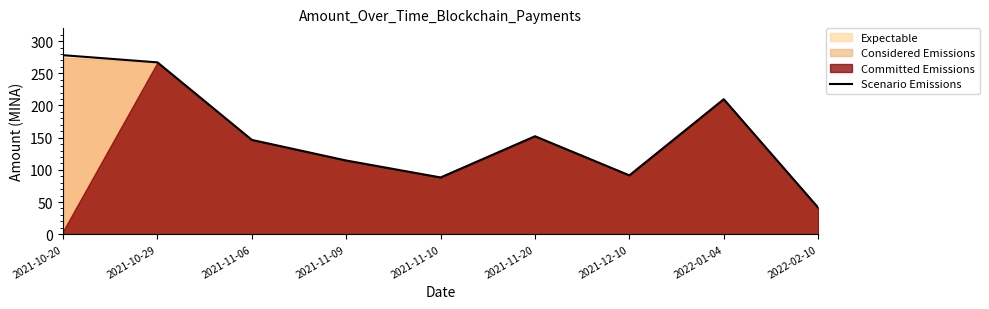

What is the difference between the maximum and minimum values?

236.8